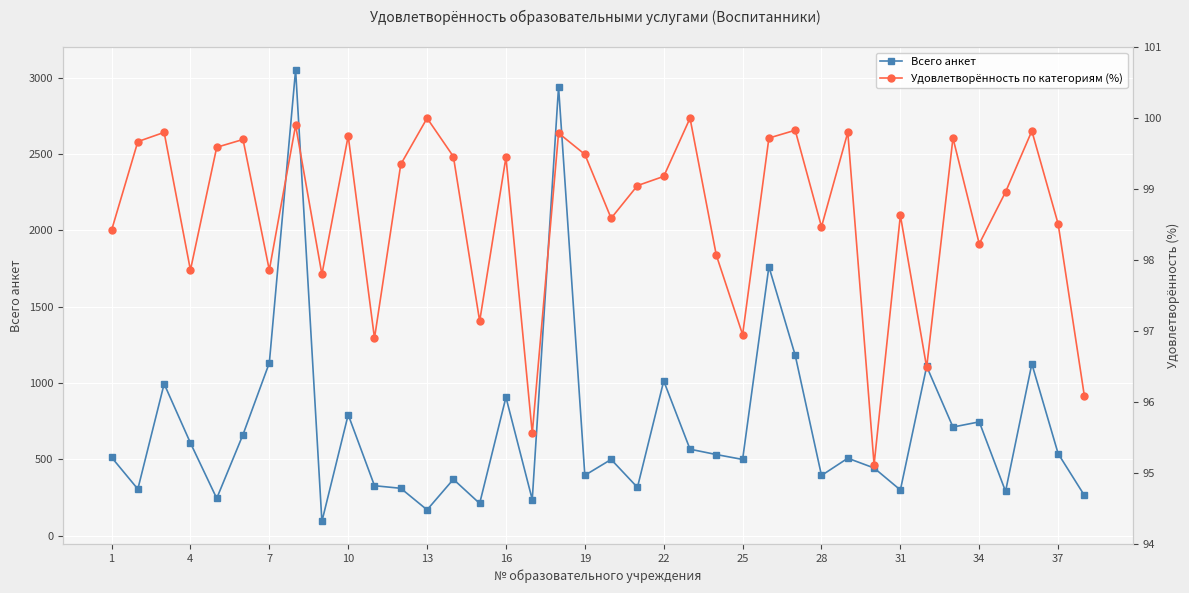

What is the maximum value for Всего анкет?

3051